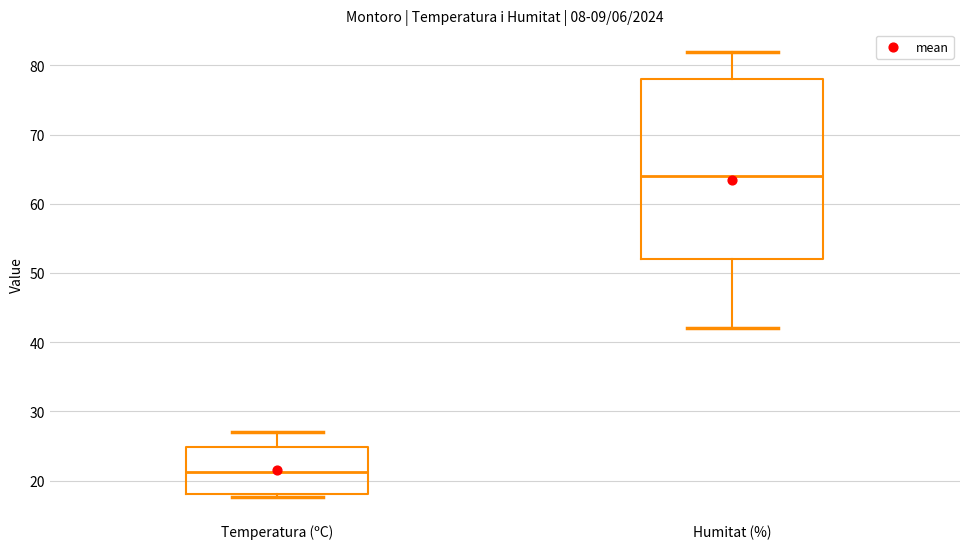

Comparing the boxes themselves (not the whiskers), which one is the tallest?

Humitat (%)